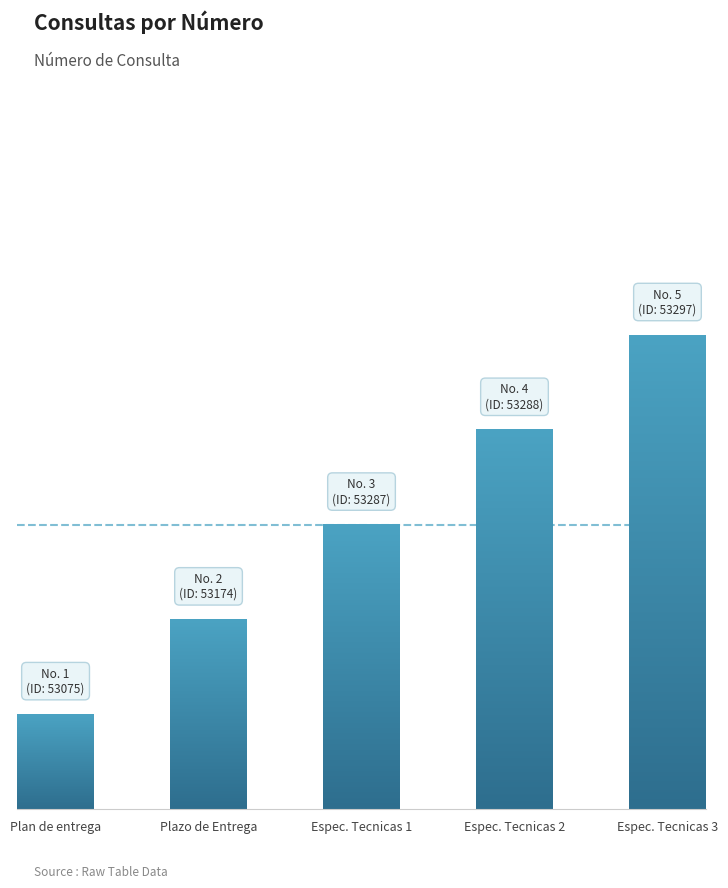

At which category does the chart reach its minimum across all series?

Plan de entrega de los bienes